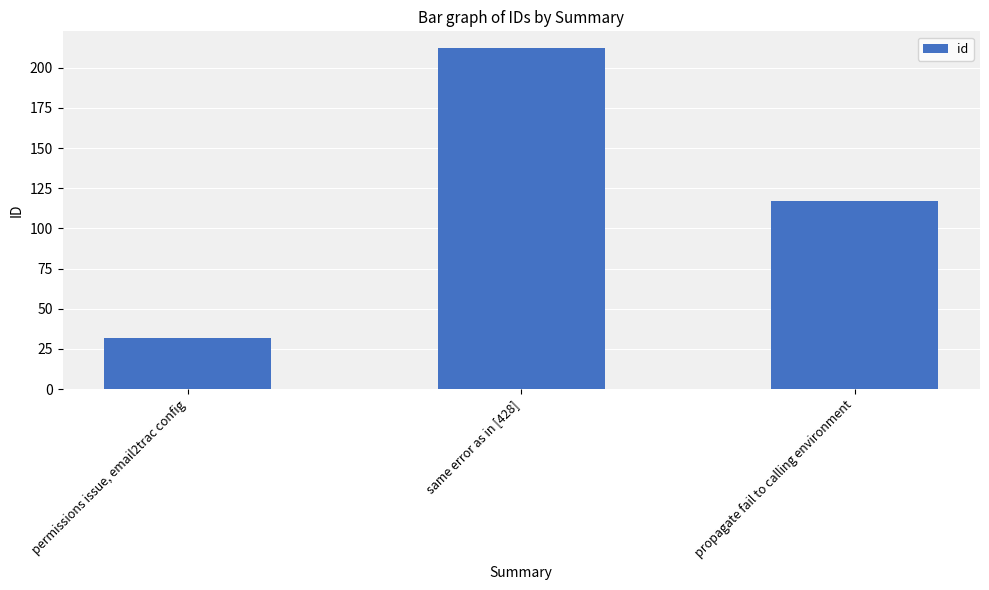

What is the ratio of the value at propagate fail to calling environment to the value at permissions issue, email2trac config?

3.7